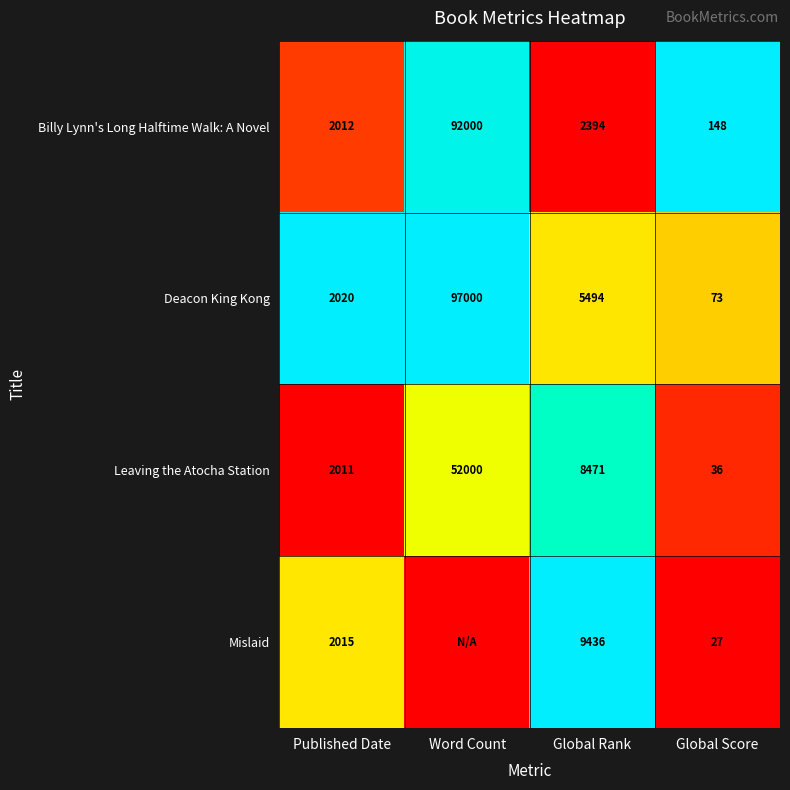

At which label does Deacon King Kong reach its peak?

Word Count